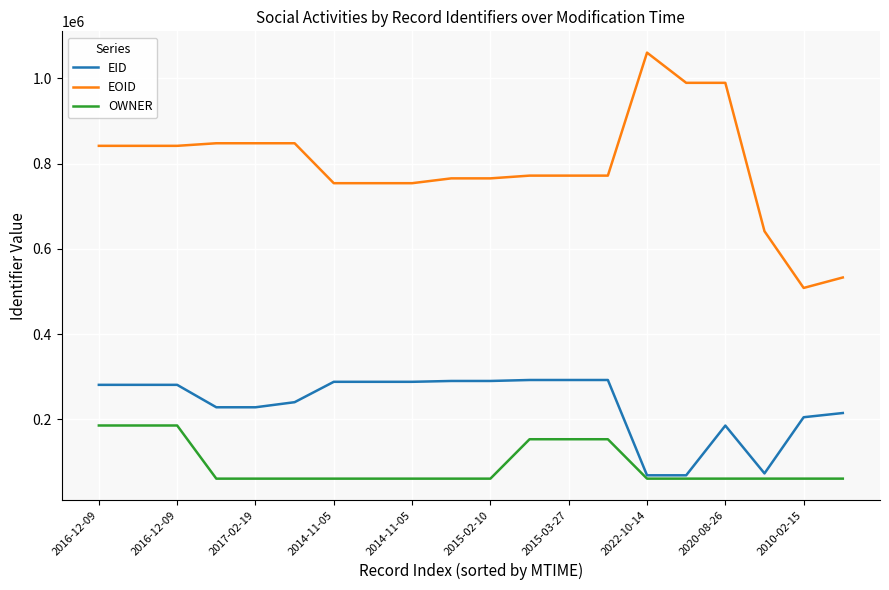

Which series has the largest total across all categories?

EOID